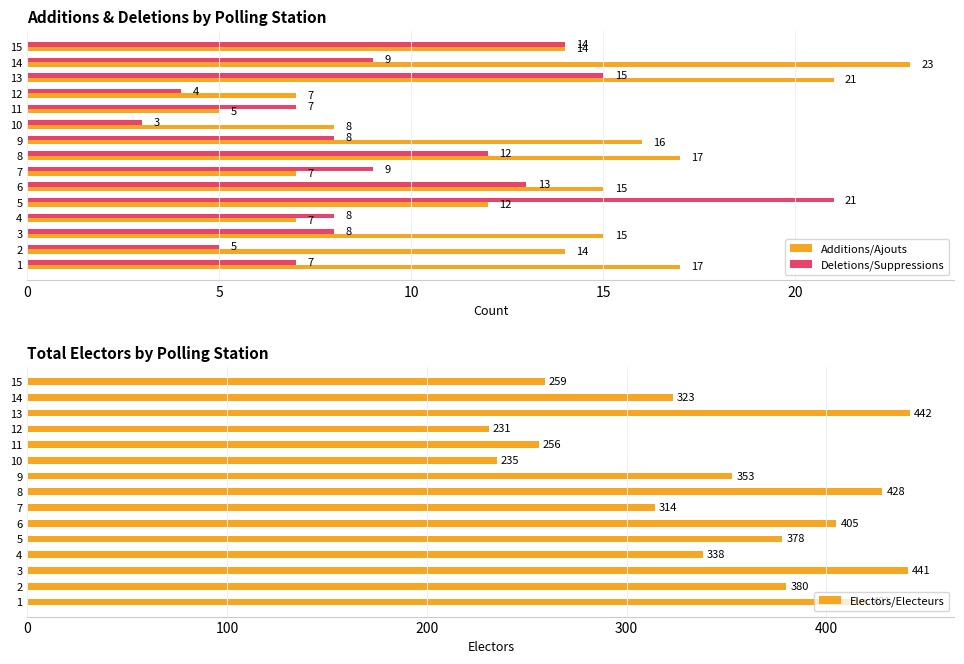

Which category has the highest value in the Additions/Ajouts series?

14